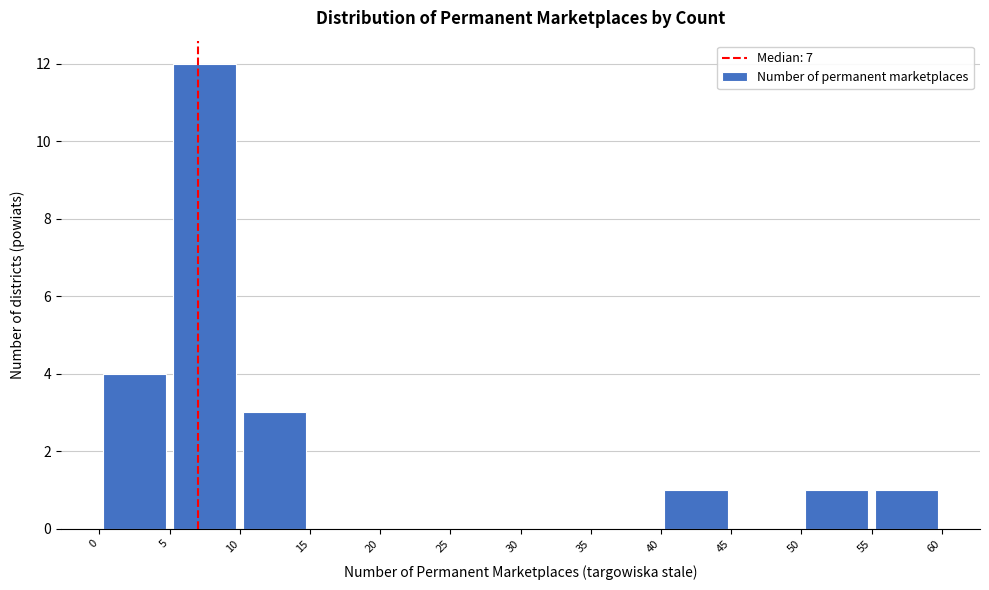

Reading left to right, list every bar in this chart as the range it spans on the x-axis followed by its height. The values are not printed on the chart, so give them approximately, as read against the axis.

0 to 5: 4
5 to 10: 12
10 to 15: 3
15 to 20: 0
20 to 25: 0
25 to 30: 0
30 to 35: 0
35 to 40: 0
40 to 45: 1
45 to 50: 0
50 to 55: 1
55 to 60: 1